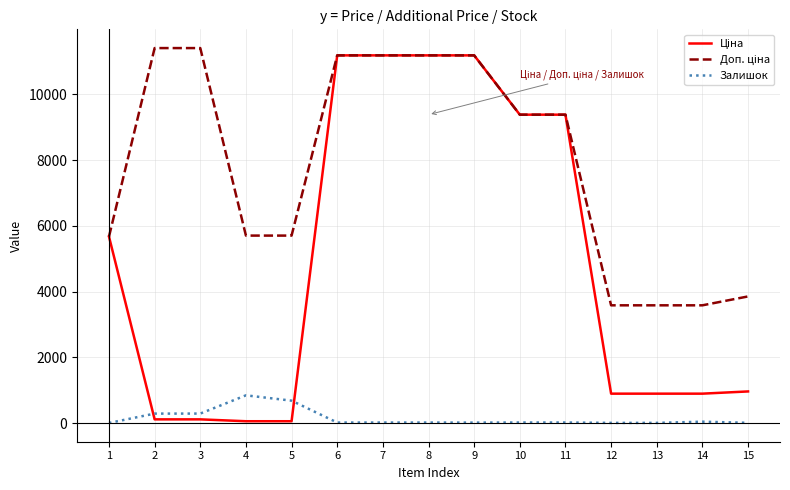

True or false: Залишок has more than 0 interior local peaks.

True